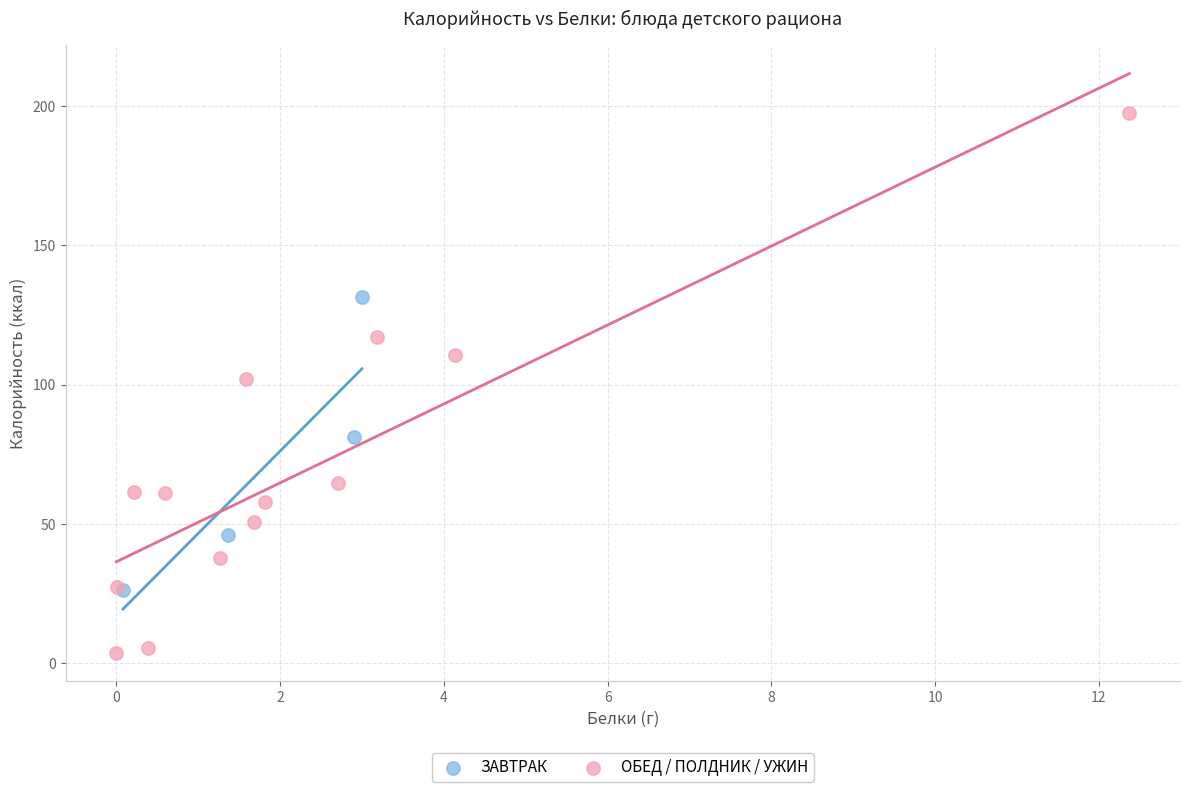

Which series reaches the minimum Y coordinate?

ОБЕД / ПОЛДНИК / УЖИН